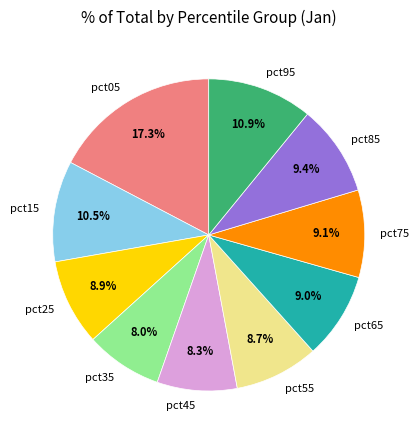

Which category has the biggest portion of the pie?

pct05